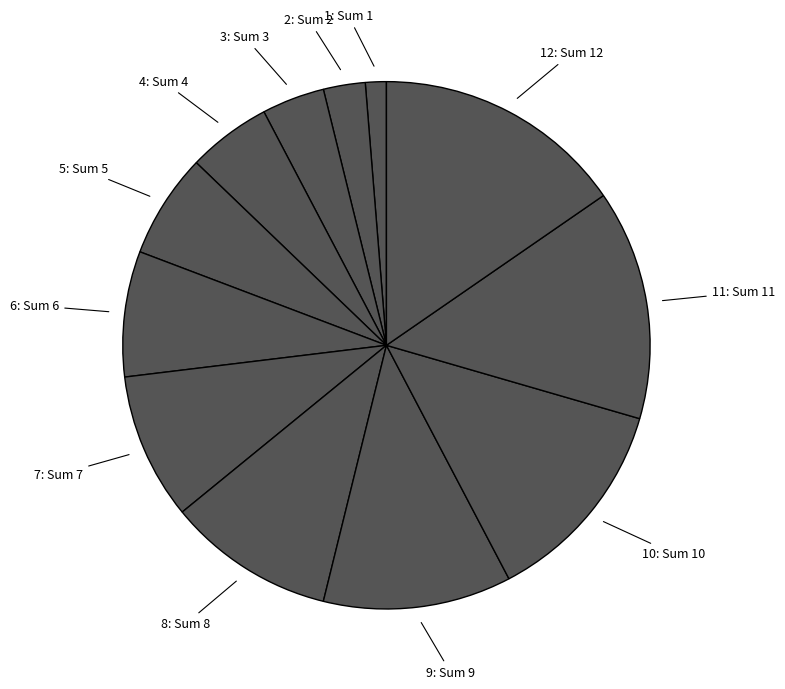

Approximately how many times larger is the value at 5: Sum 5 compared to 8: Sum 8?

0.6